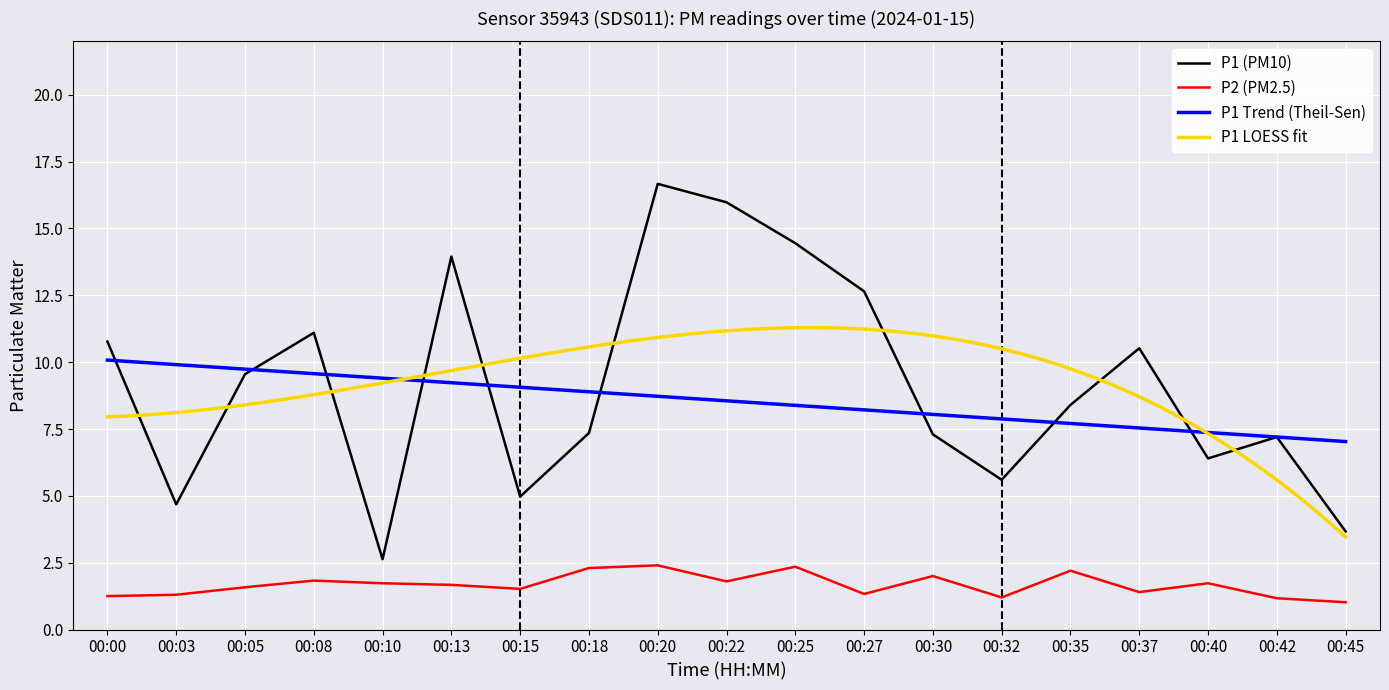

In P1, how many points are lower than both neighbors (excluding endpoints)?

5